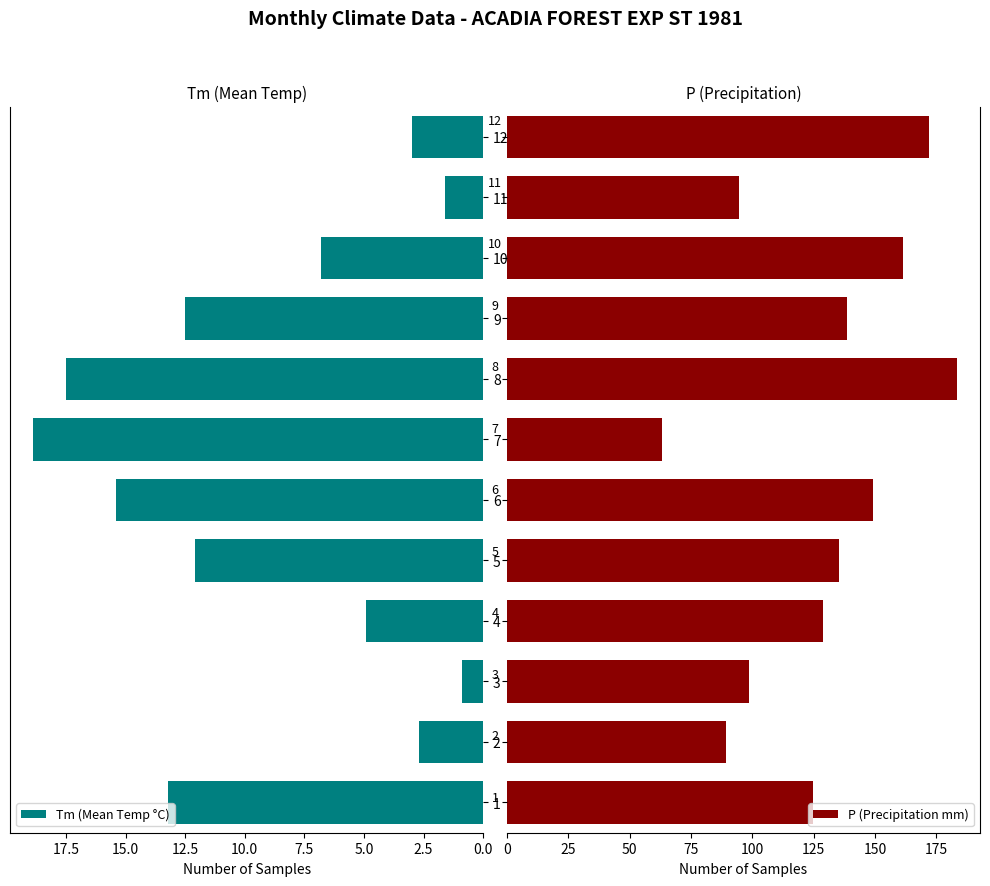

Which series has the largest range (max minus min)?

P (Precipitation mm)